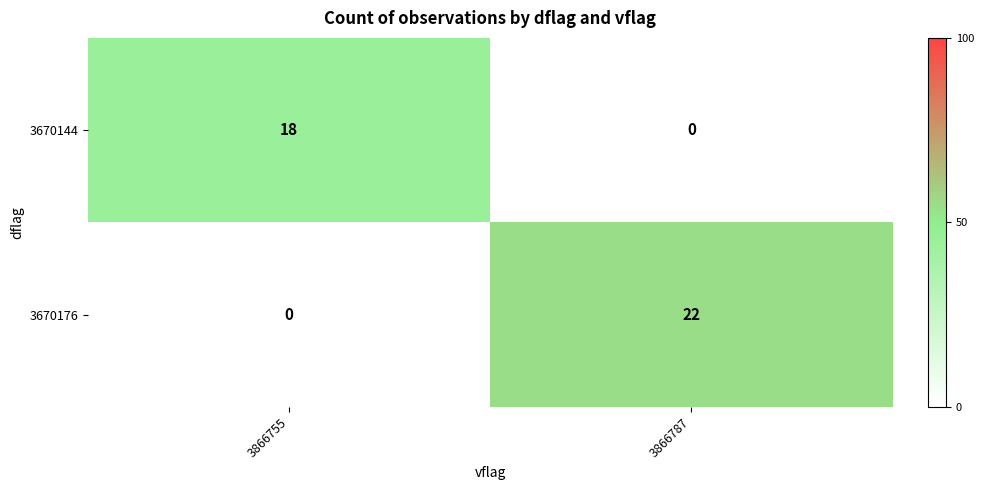

How many distinct data groups are displayed?

2